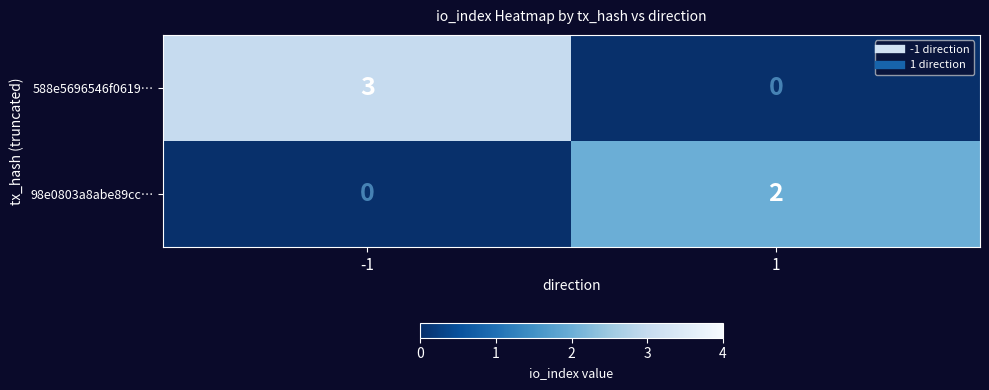

Which series changed the most between -1 and 1?

588e5696546f0619…